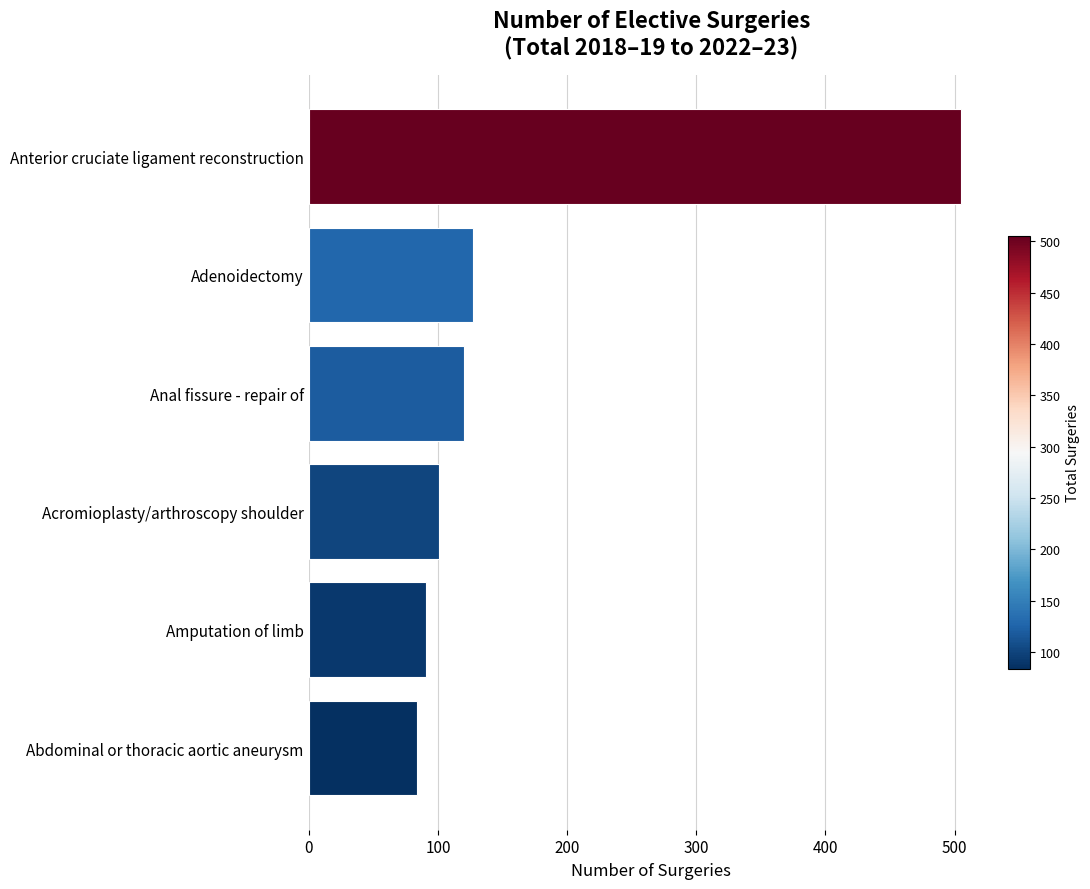

What is the change in value from Adenoidectomy to Anterior cruciate ligament reconstruction?

+378